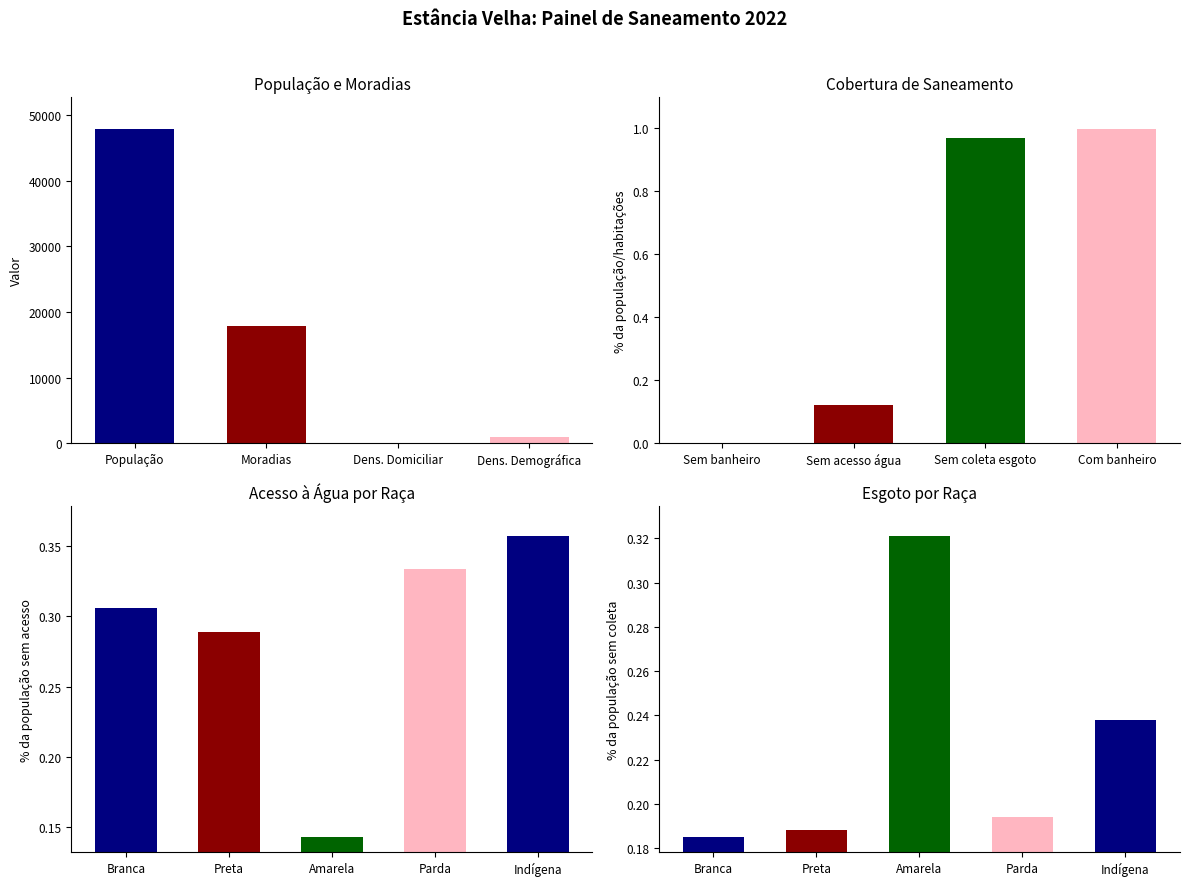

What is the sum of all Cobertura Saneamento values?

2.1